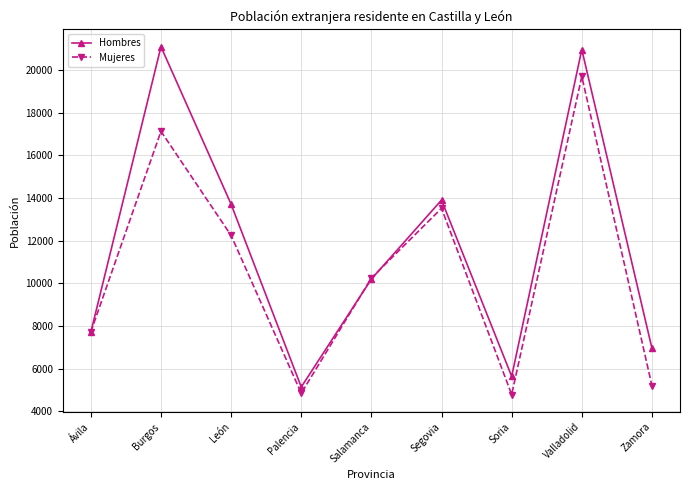

Is the value of Mujeres at Salamanca greater than the value of Hombres at Ávila?

Yes